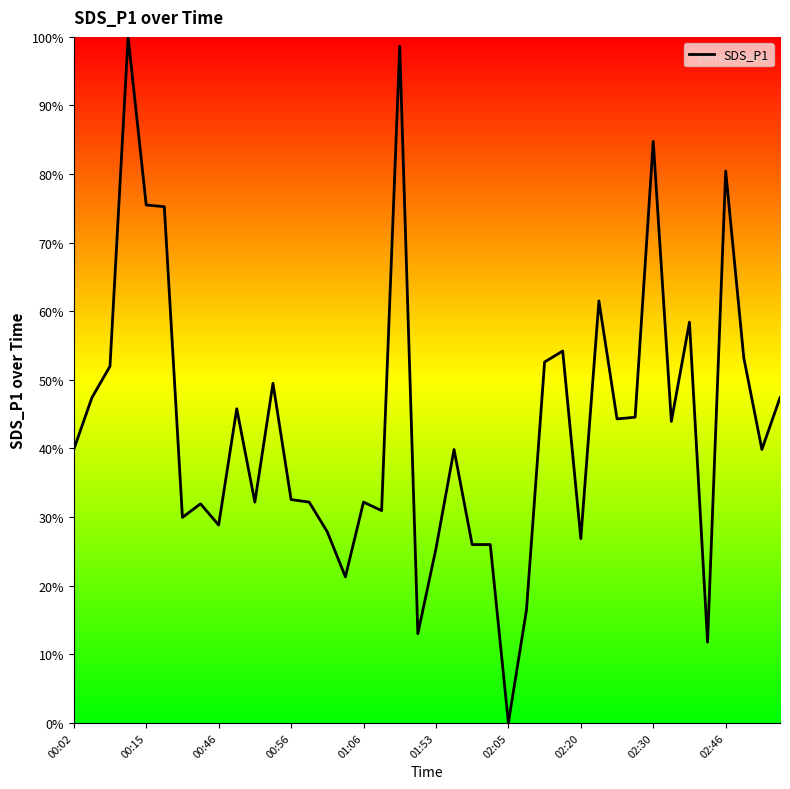

What is the difference between the maximum and minimum values?

100.0